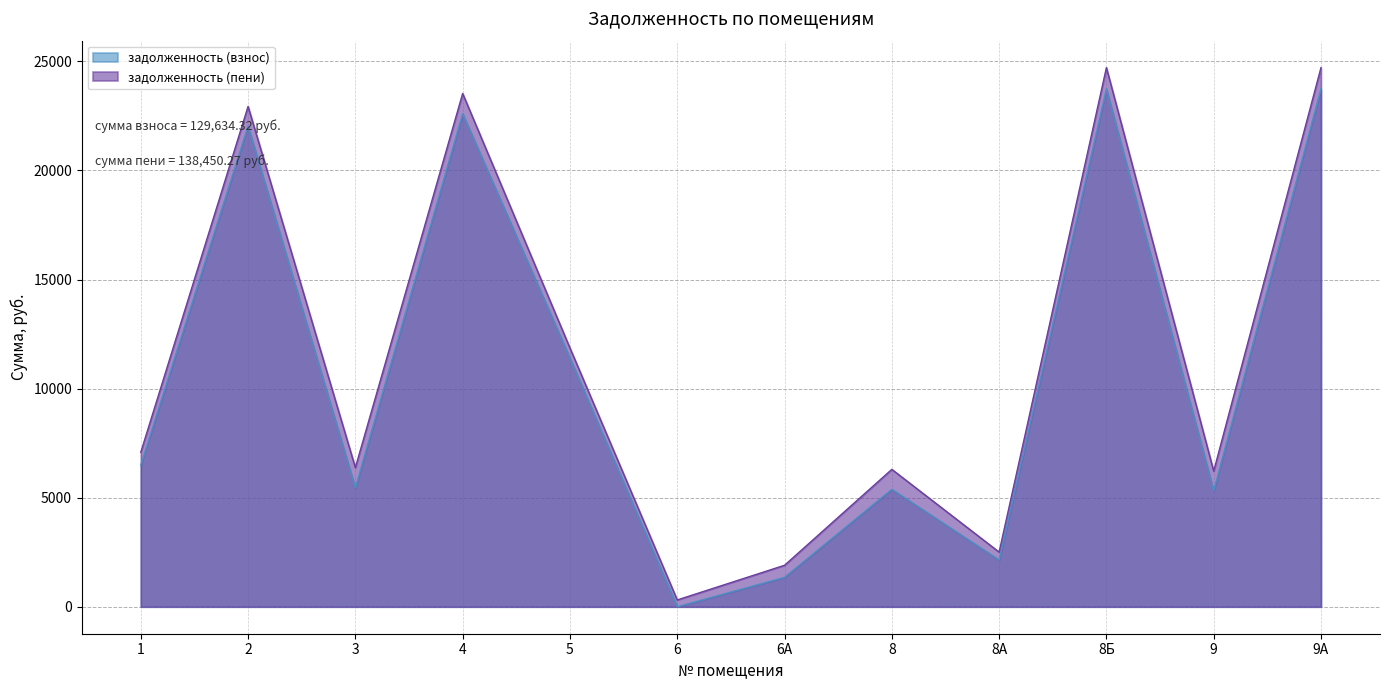

What is the label of the 12th point from the left?

9А